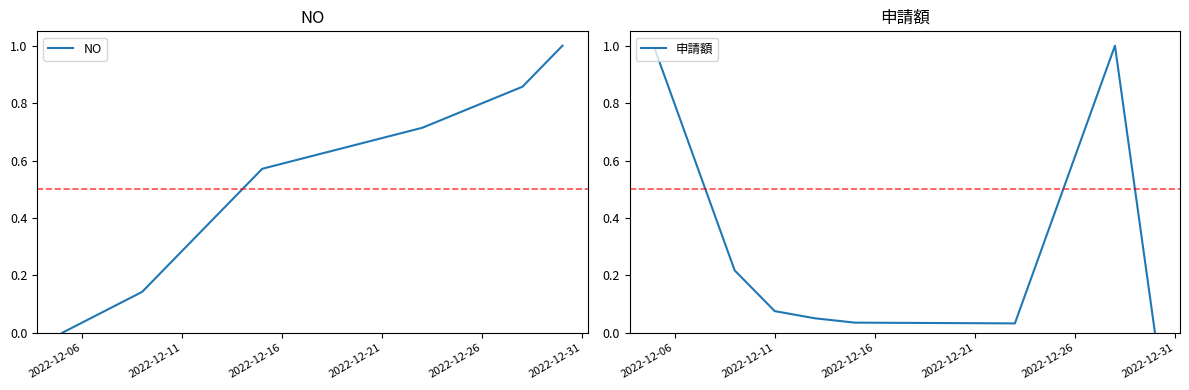

How many lines are shown in the chart?

2